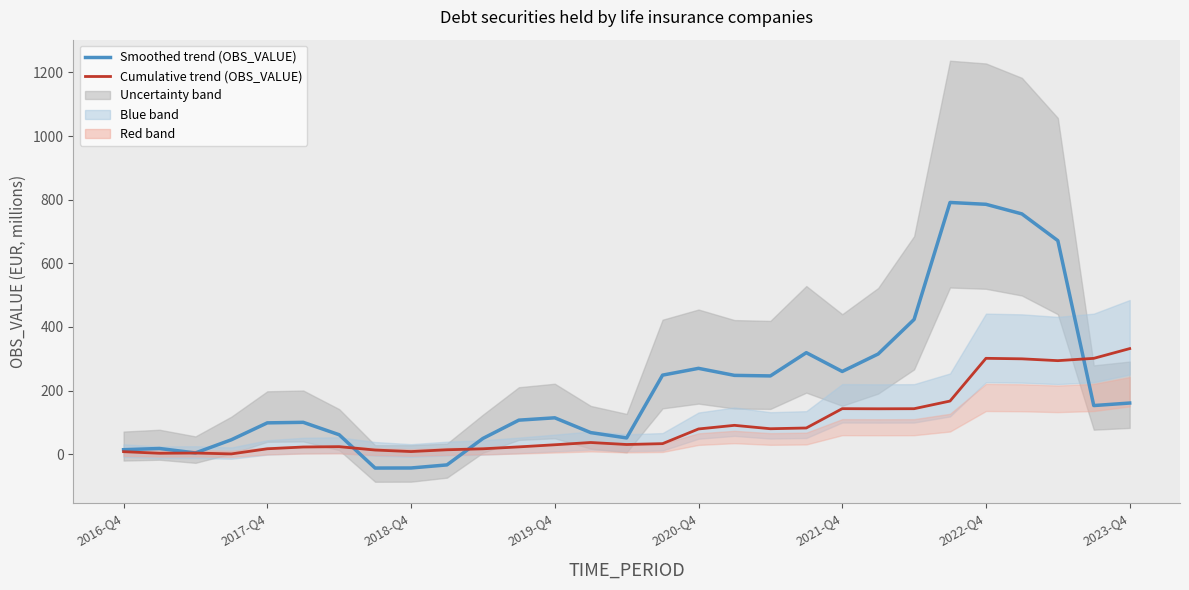

Does the chart display data point markers on the line(s)?

No